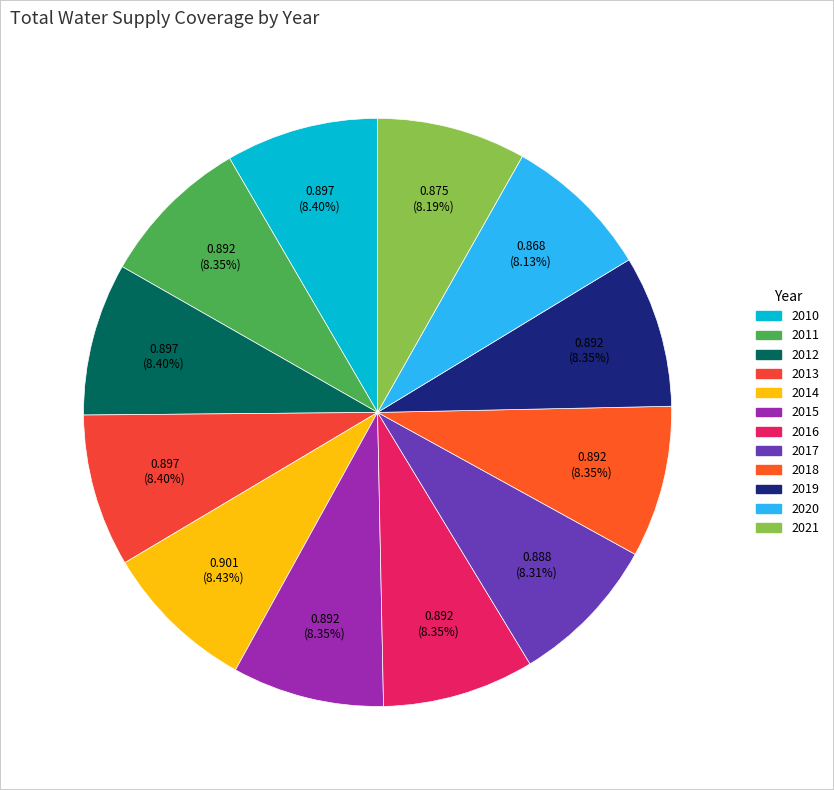

To the nearest percent, what portion does 2018 represent?

8%